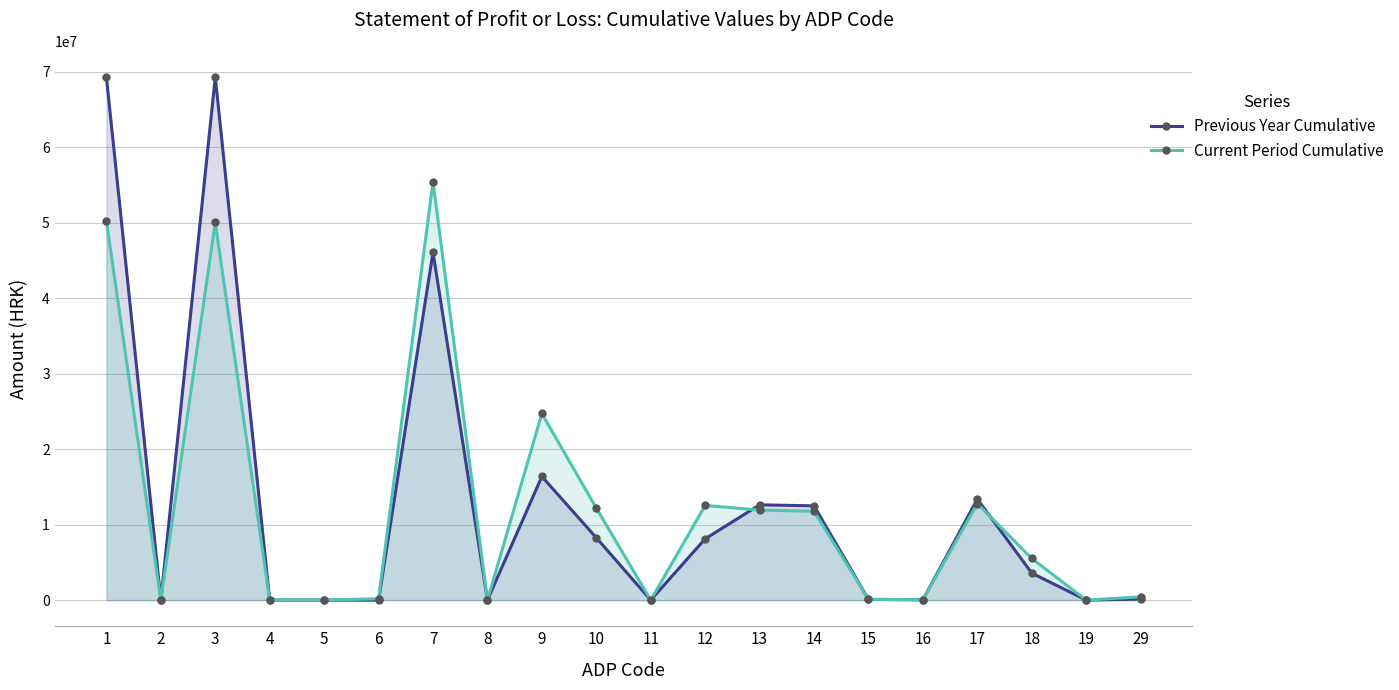

Which series changed the most between 9 and 13?

Current Period Cumulative